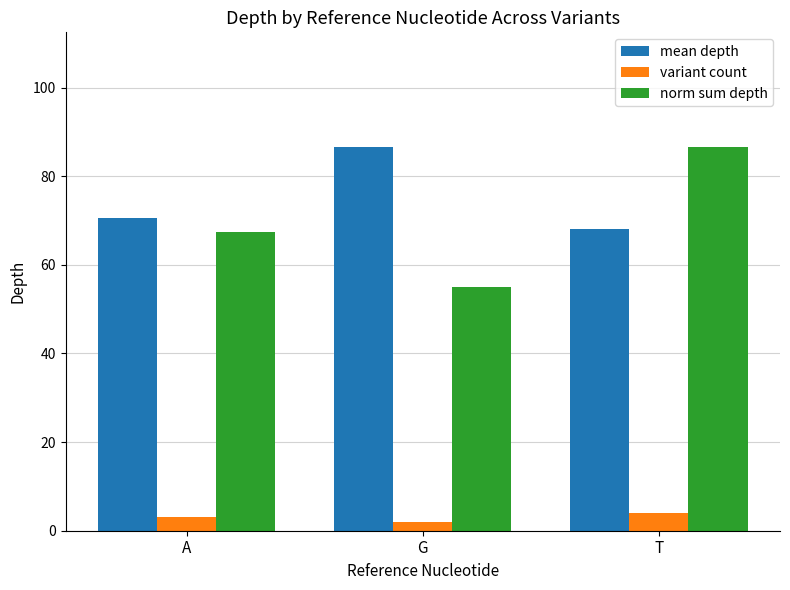

What is the total value across all series at A?

141.1